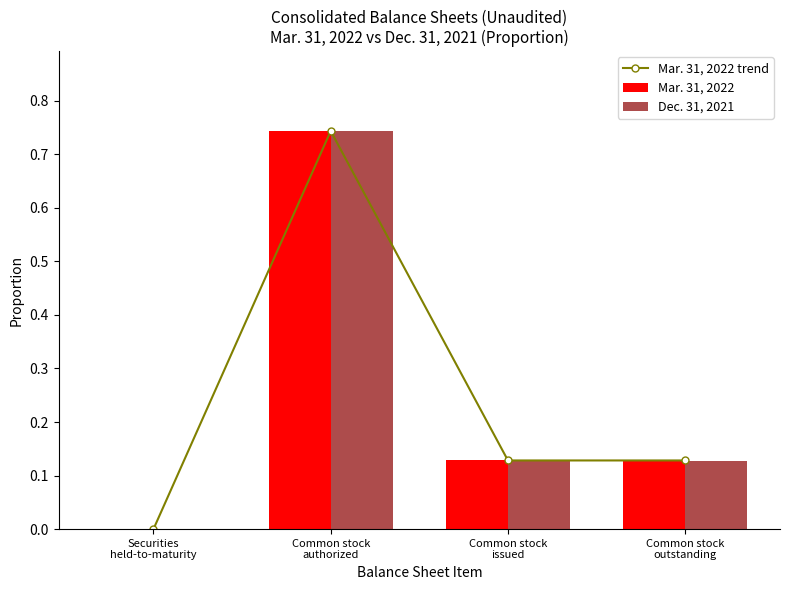

What is the sum of all Dec. 31, 2021 values?

1.0